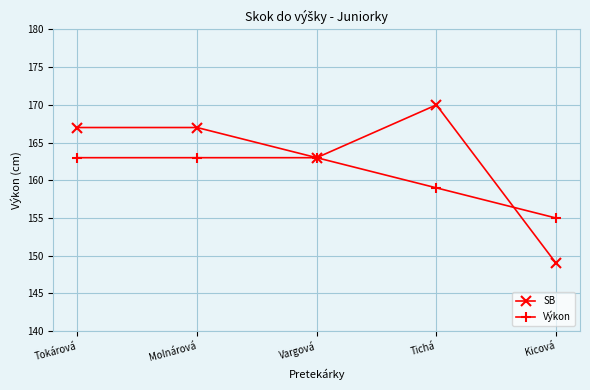

What is the label of the 5th point from the right?

Tokárová